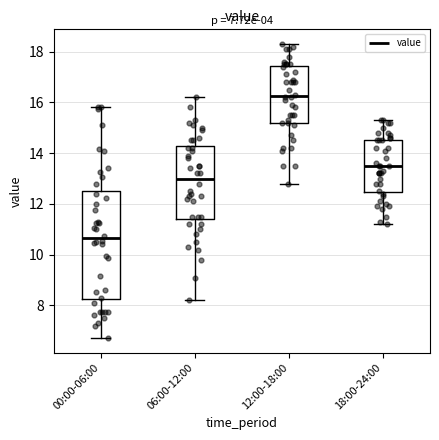

Which box is the tallest, from its lower edge to its upper edge?

00:00-06:00